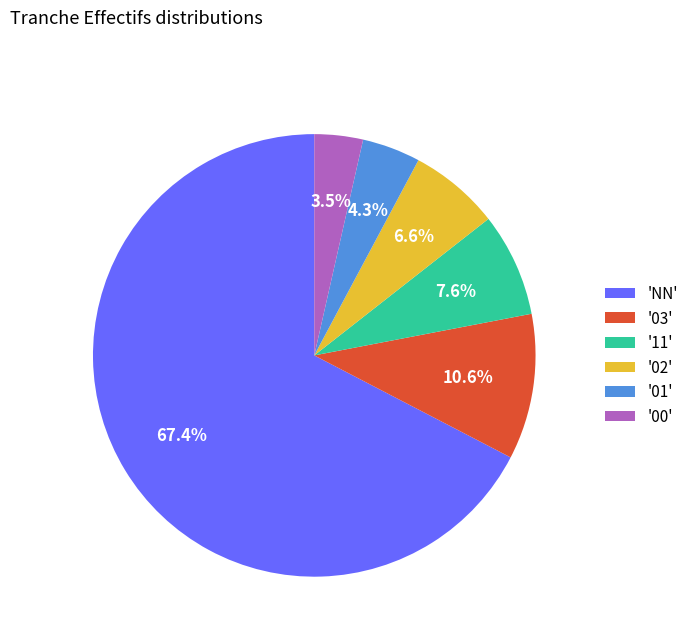

Does any single category account for the majority?

Yes